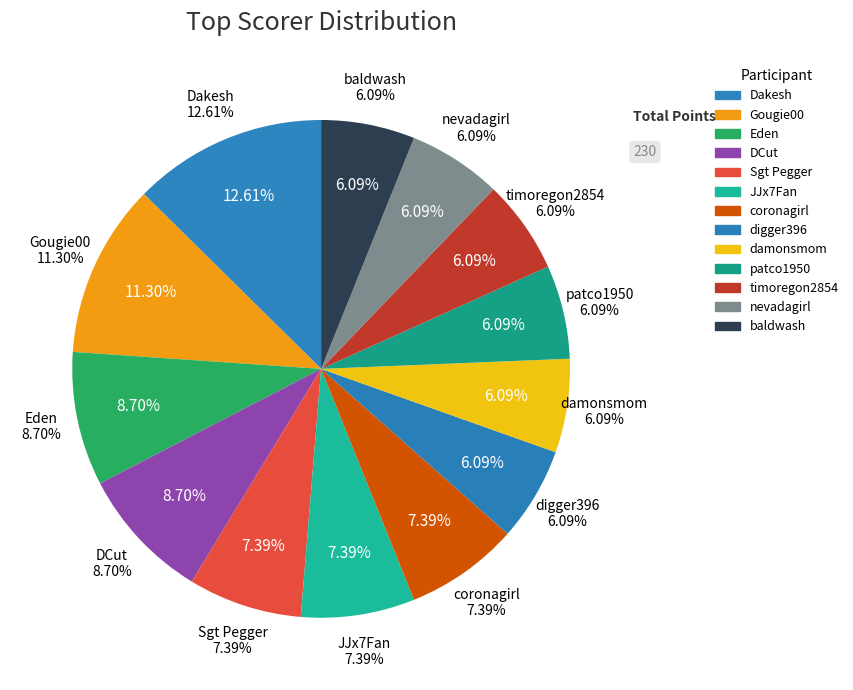

What percentage is the damonsmom slice, to the nearest percent?

6%